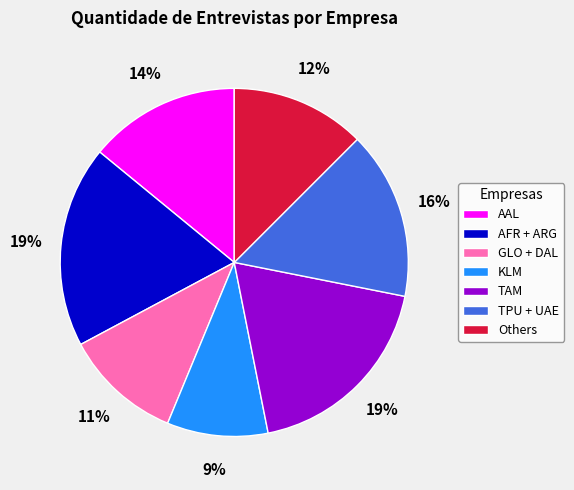

Does AAL represent more than half of the total?

No